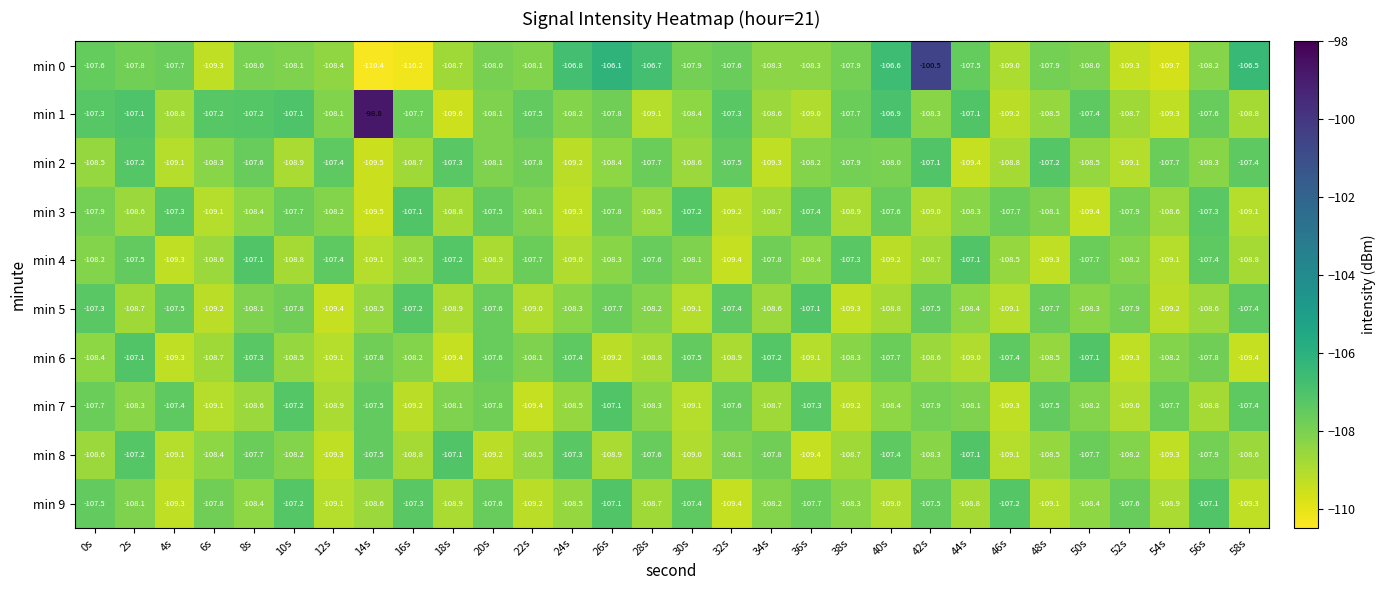

The min 0 series shows -143.3 at 32s. True or false?

False